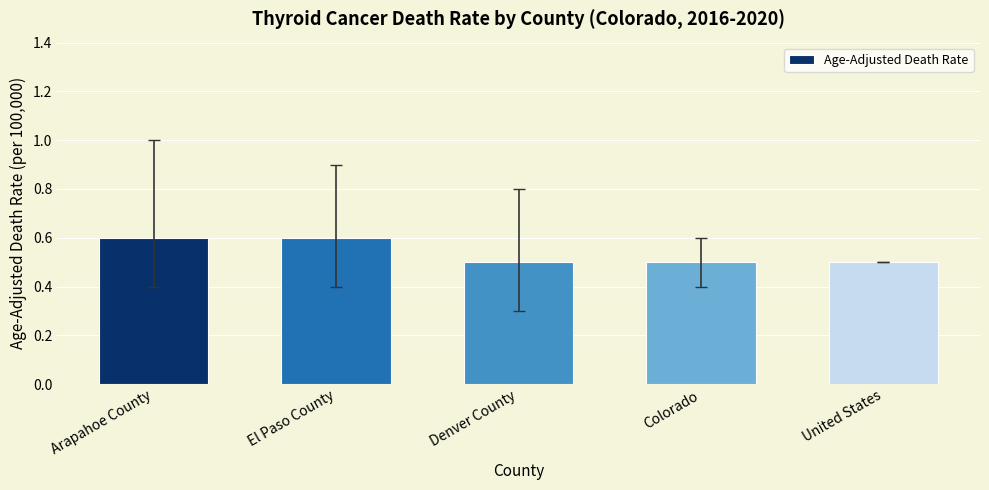

What is the label of the 1st bar from the right?

United States